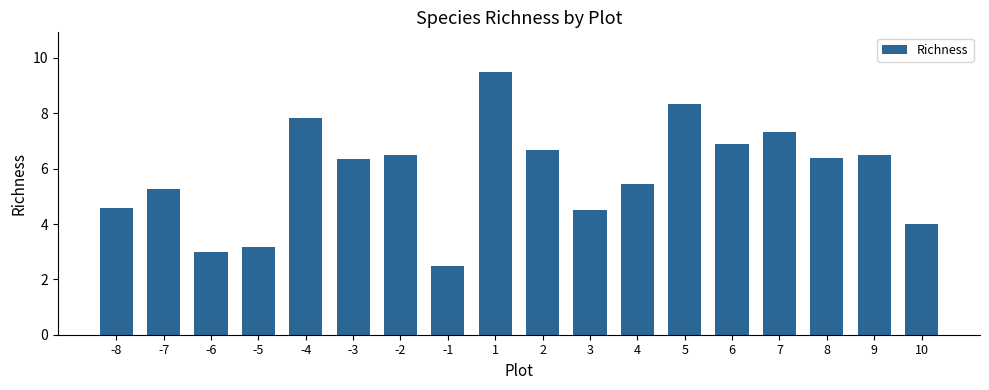

What is the sum of all values?

104.7